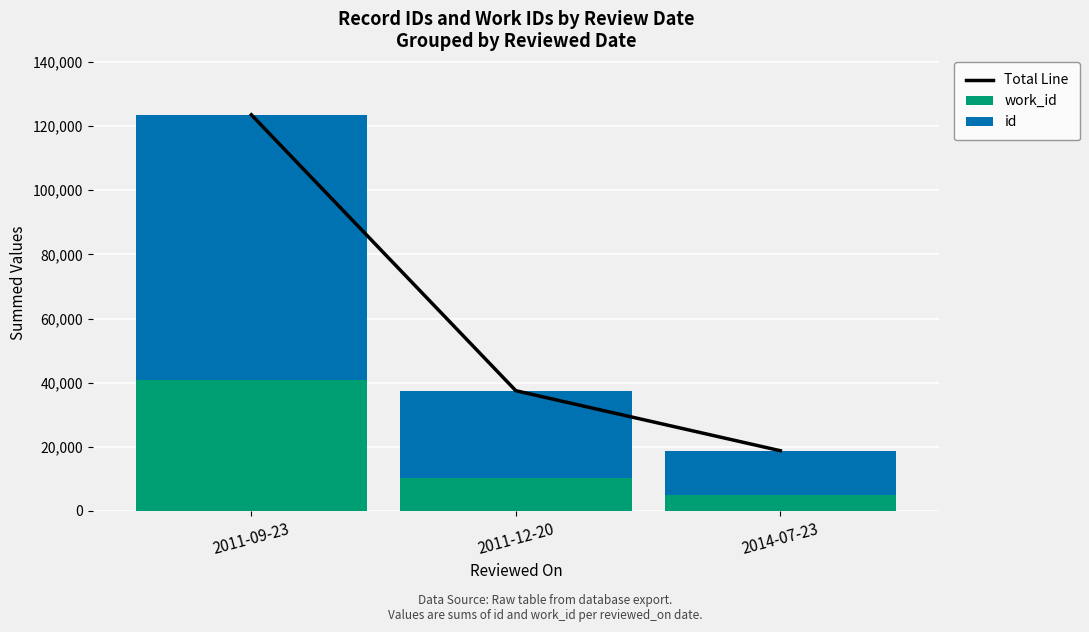

The id series shows 8475 at 2011-12-20. True or false?

False